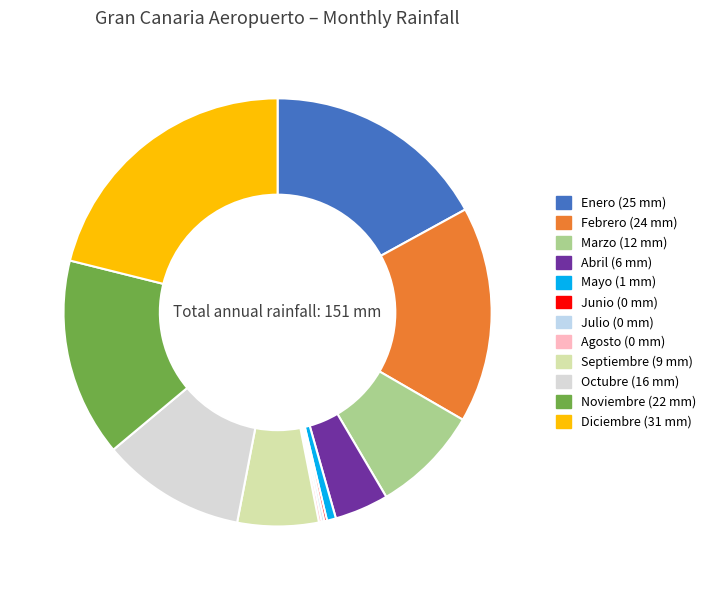

How much of the chart is everything except Julio?

100.0%